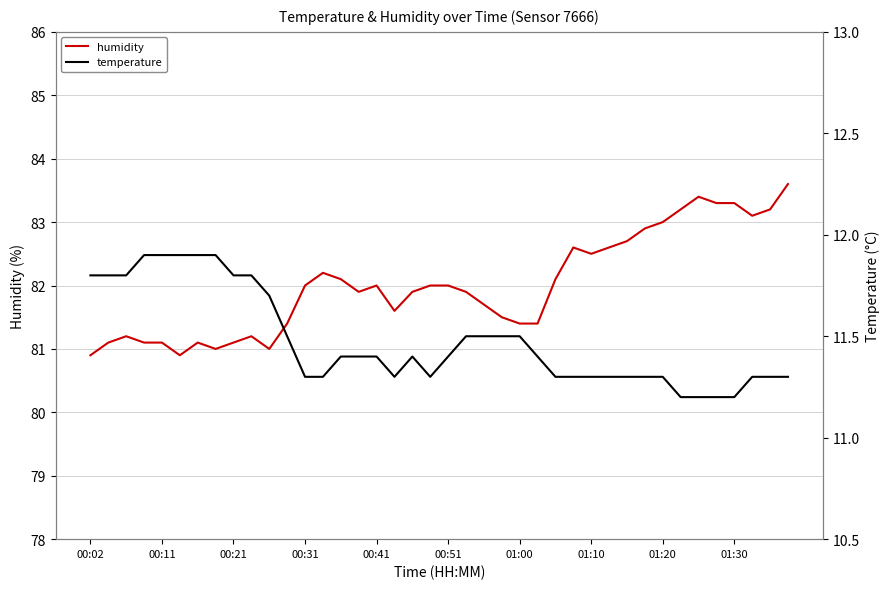

What is the difference between the maximum and minimum values in the humidity series?

2.7